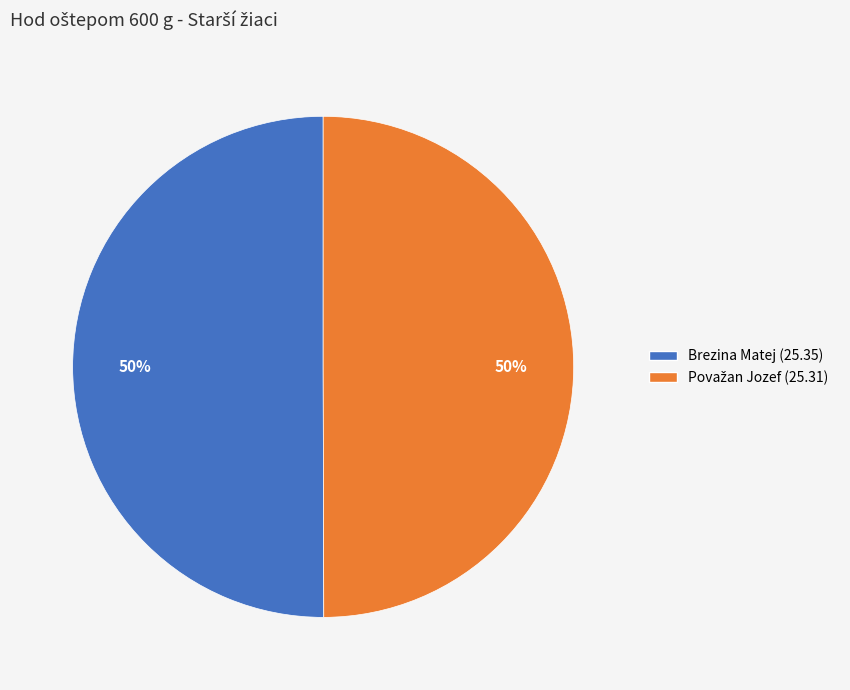

The Brezina Matej slice represents 57% of the pie. True or false?

False